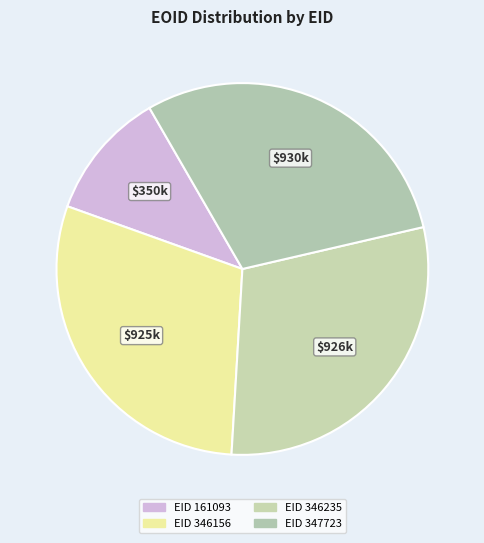

To the nearest percent, what is the difference between the largest and smallest slice percentages?

19%